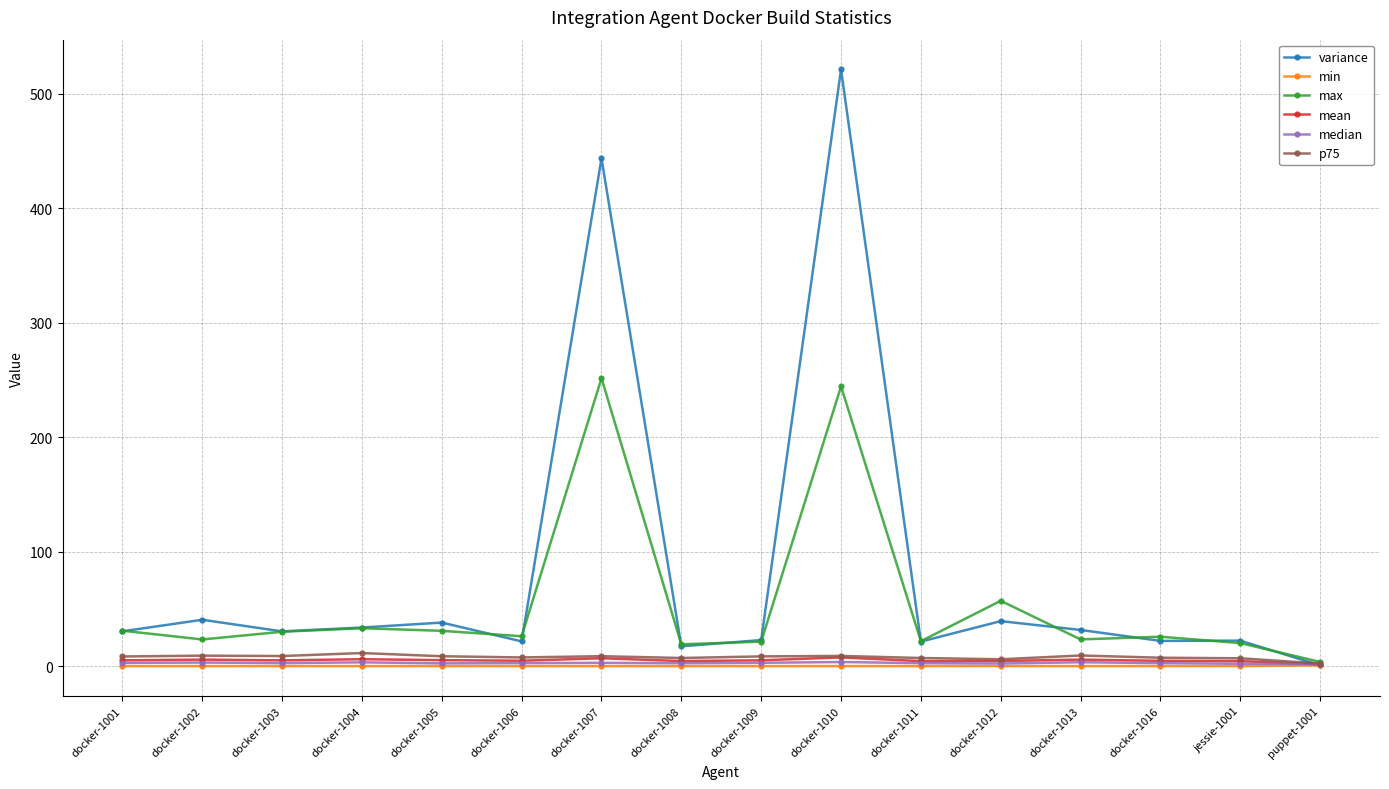

What is the maximum value shown in the chart?

521.0